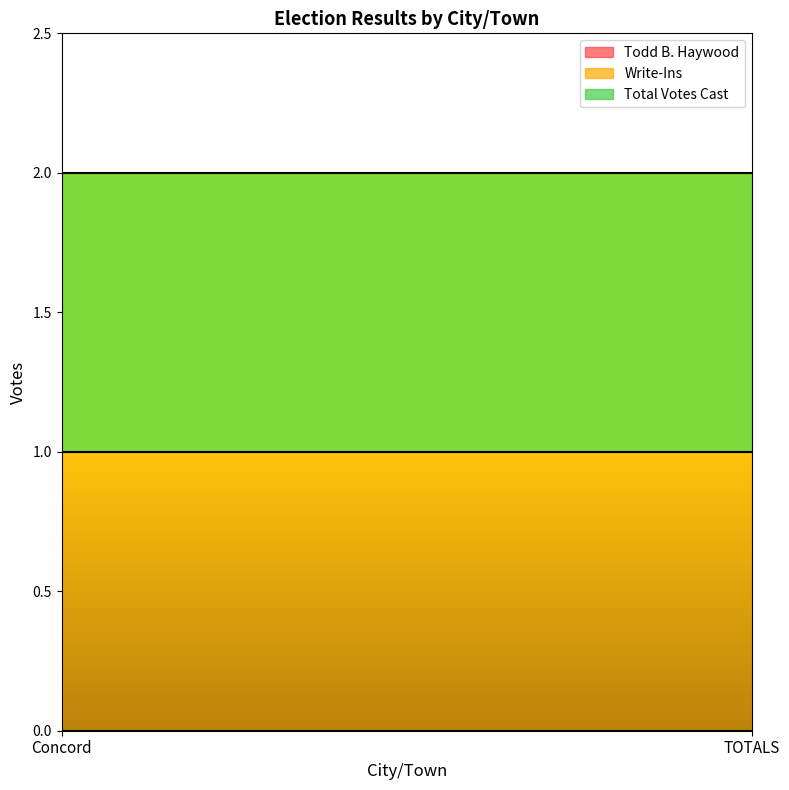

The Todd B. Haywood series shows 0 at TOTALS. True or false?

True